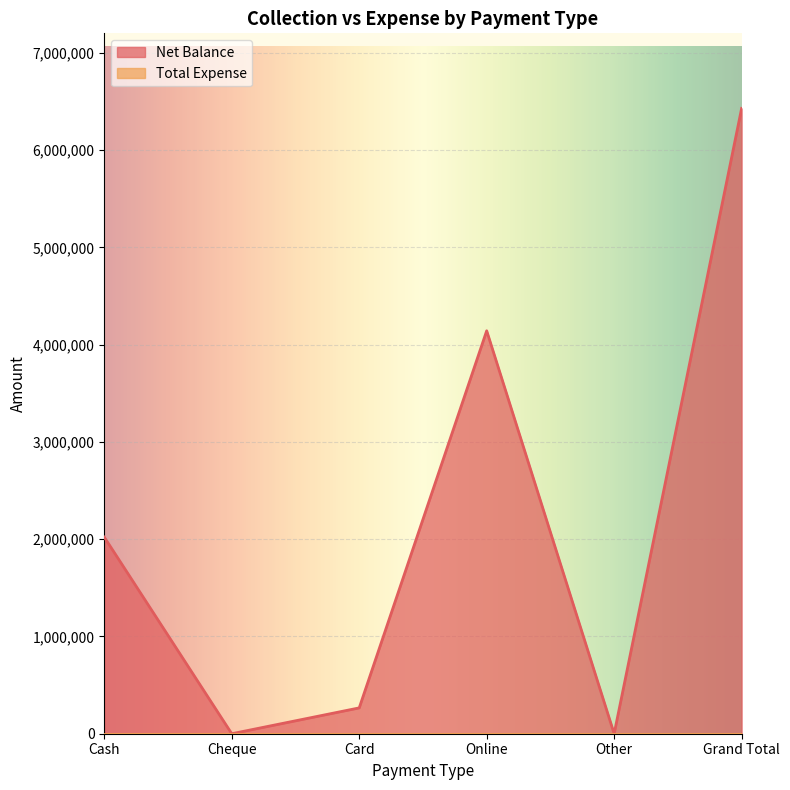

True or false: the data shows 405017 at Card.

False